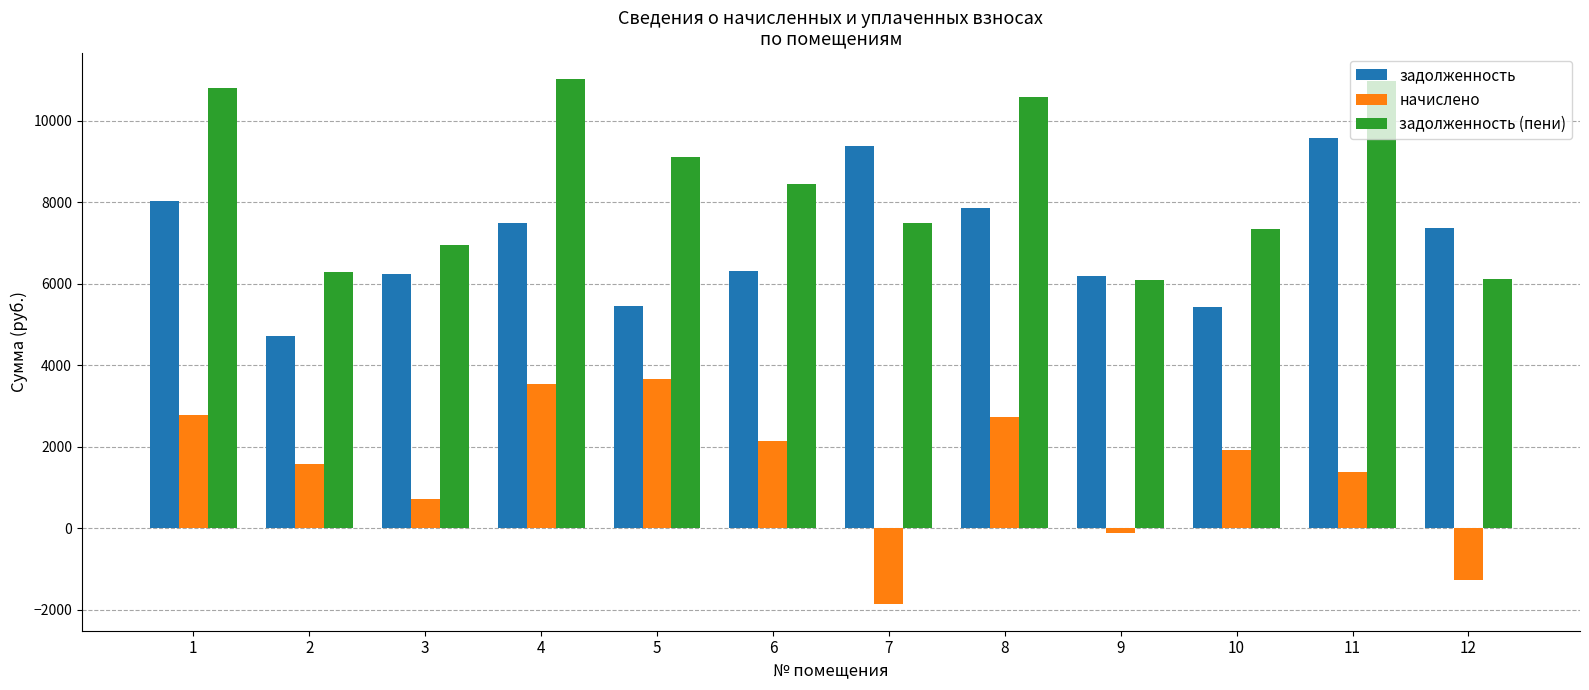

How many values in the задолженность series are below 7372?

6